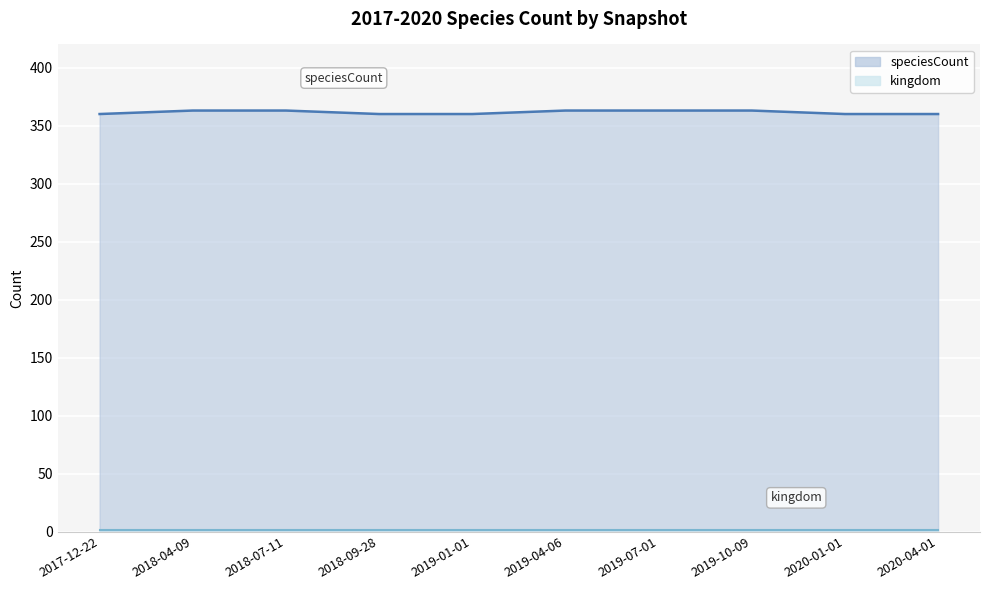

Is it true that the value at 2018-07-11 is 140?

False